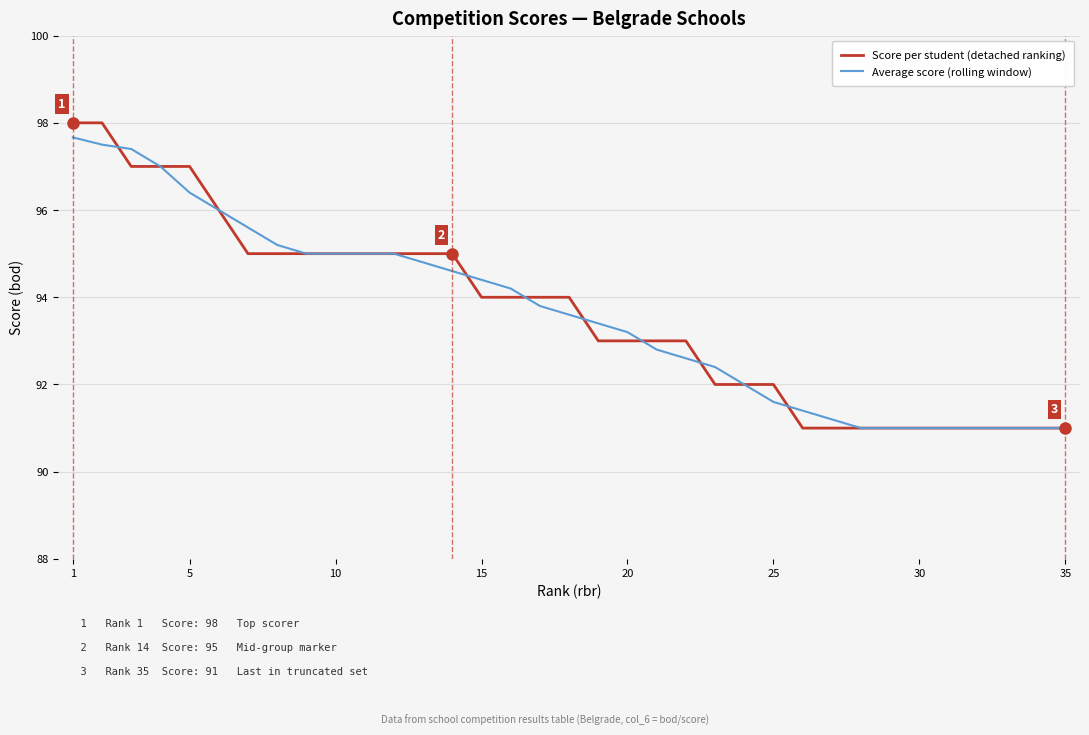

How many categories are shown in the chart?

35